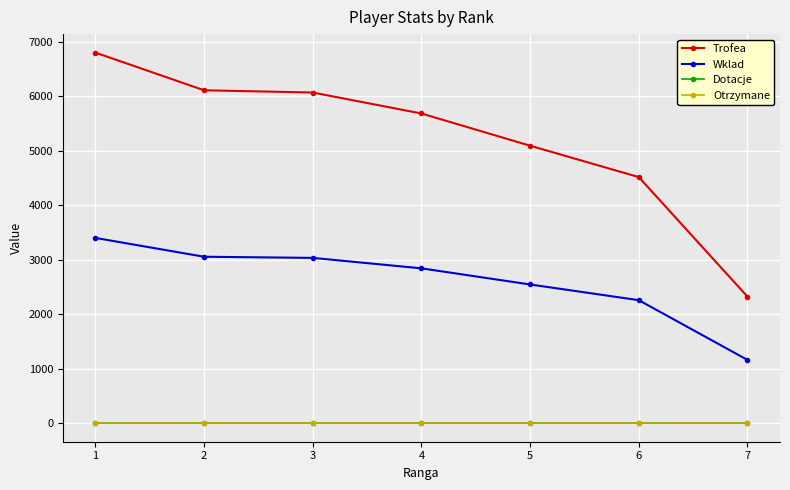

Is this an area chart (filled region under the line)?

No